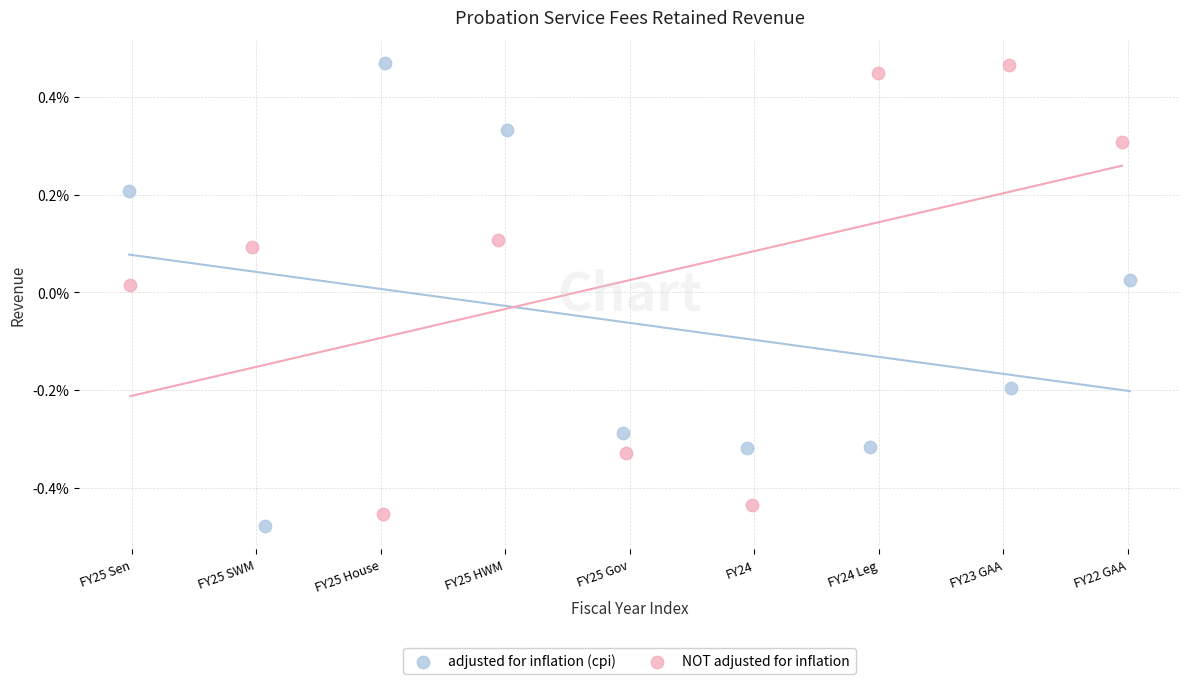

What are all the series names shown in the legend?

adjusted for inflation (cpi), NOT adjusted for inflation